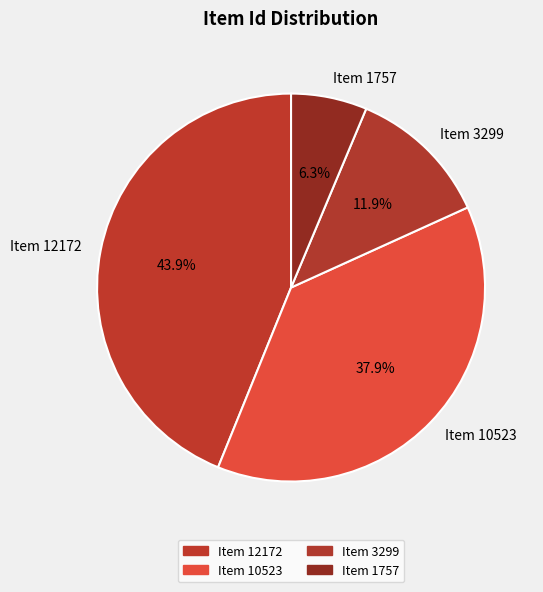

How many slices are in this pie chart?

4